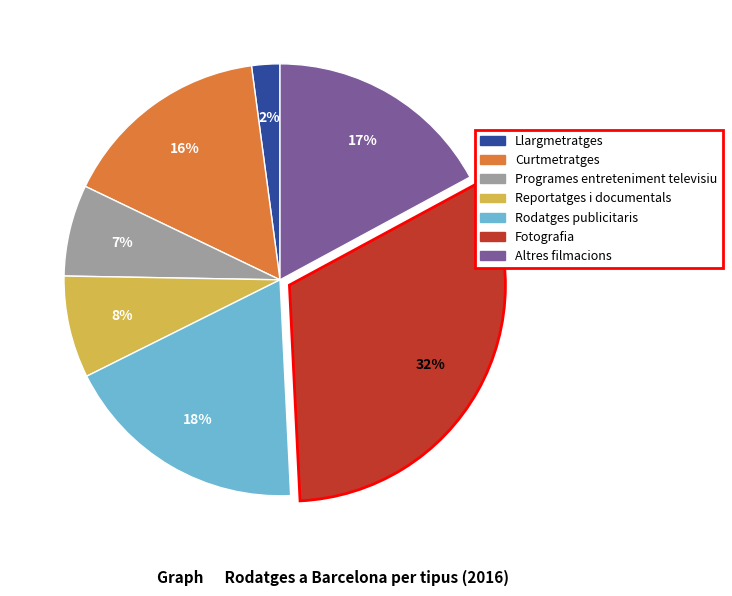

What percentage is the Llargmetratges slice, to the nearest percent?

2%